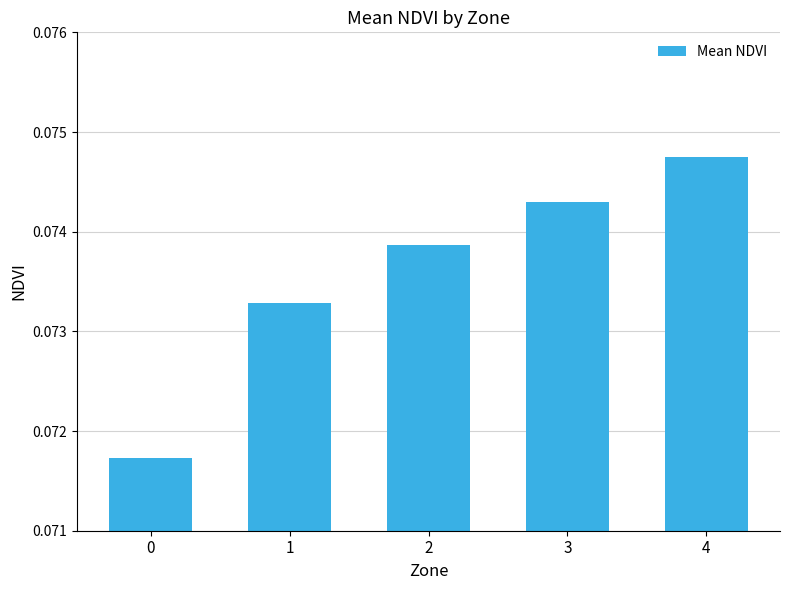

The chart shows a value of 0.0 at 2. True or false?

False